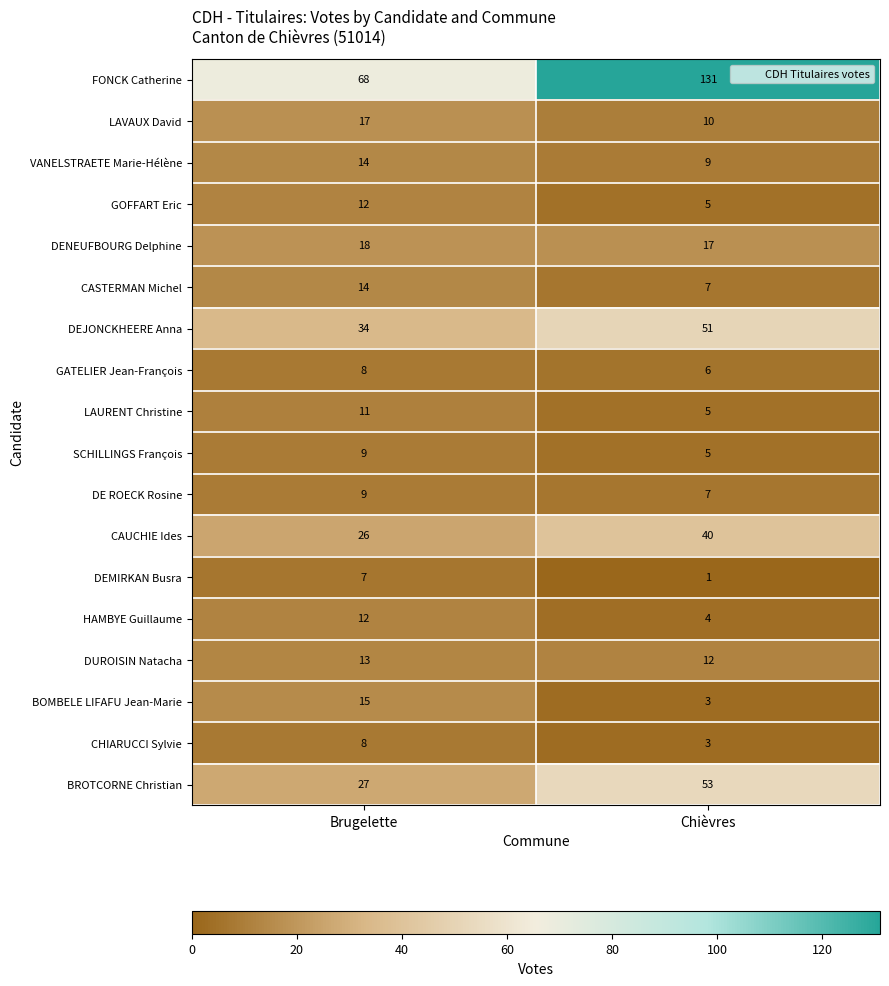

Read the SCHILLINGS François value at Brugelette.

9